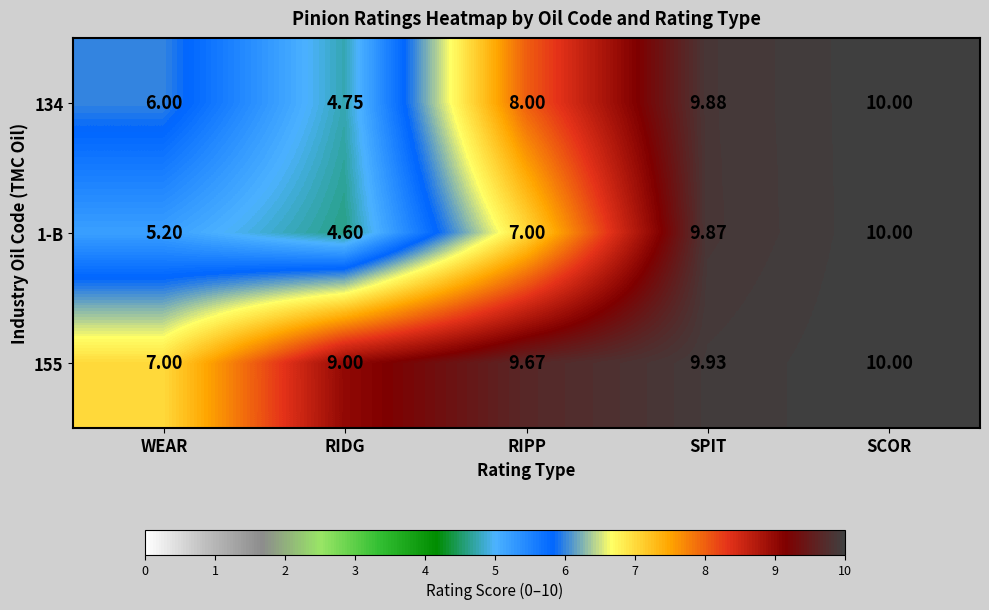

Rank the categories by 155 value from lowest to highest.

WEAR, RIDG, RIPP, SPIT, SCOR